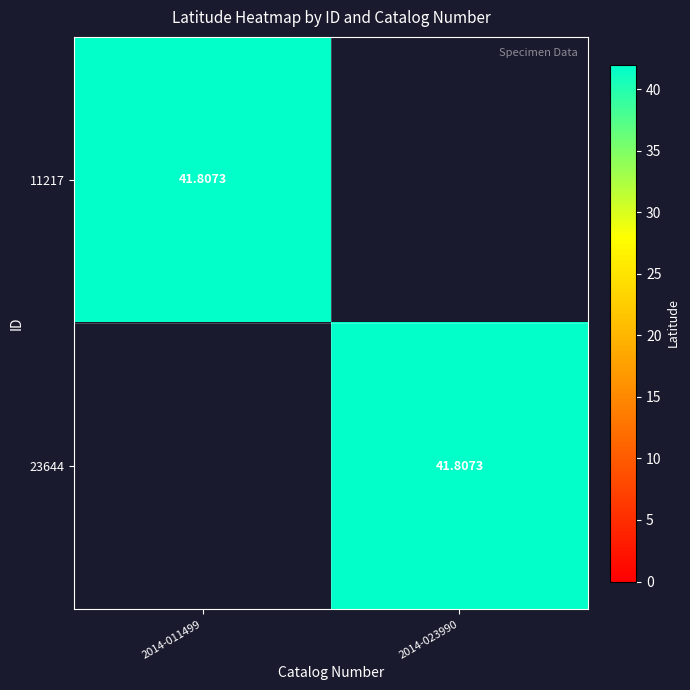

Is it true that 11217 equals 41.8 at 2014-011499?

True